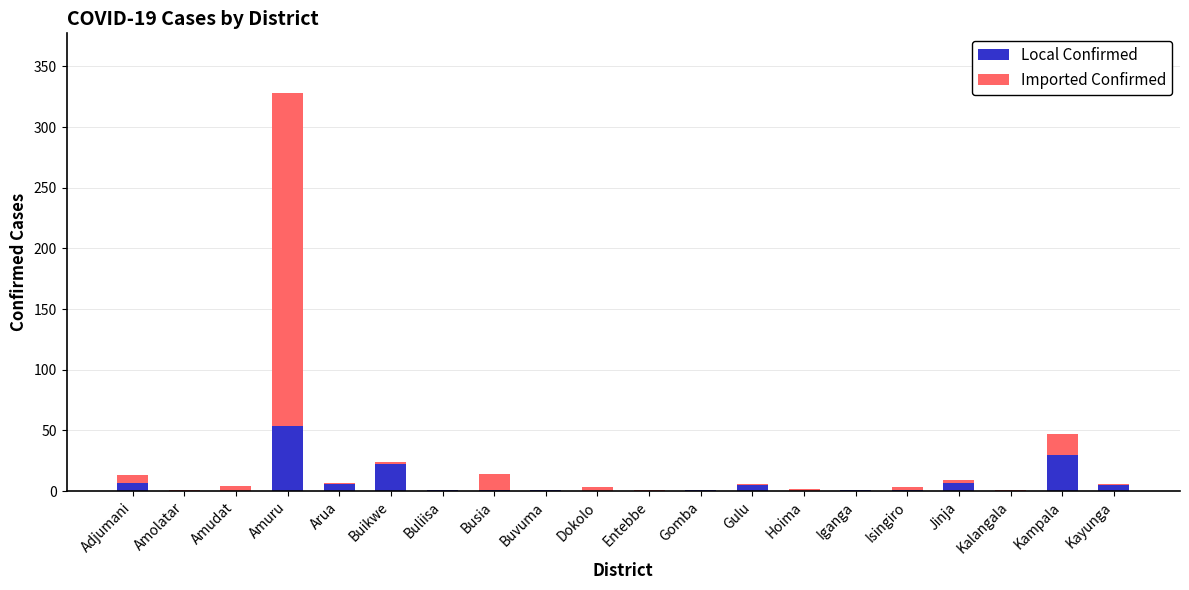

Does the chart contain stacked bars?

Yes